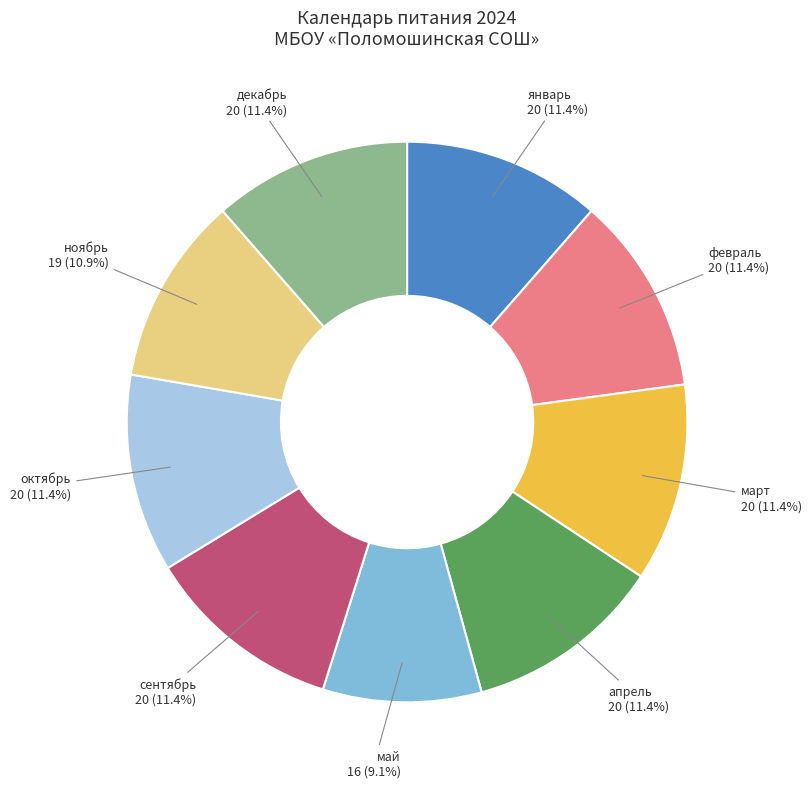

Is there a majority slice in this chart?

No